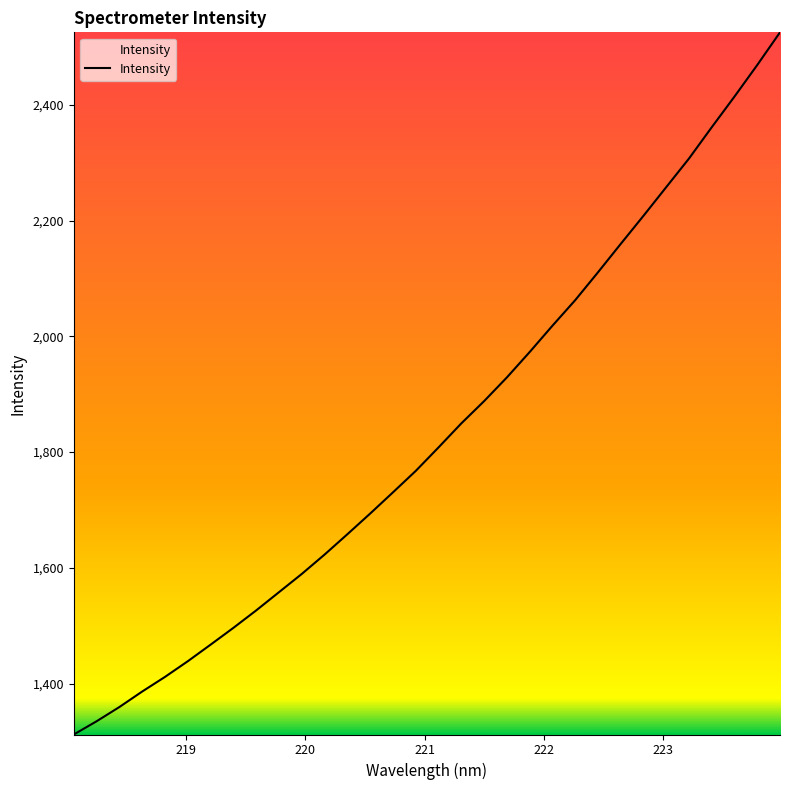

What is the difference between the maximum and minimum values?

1213.2